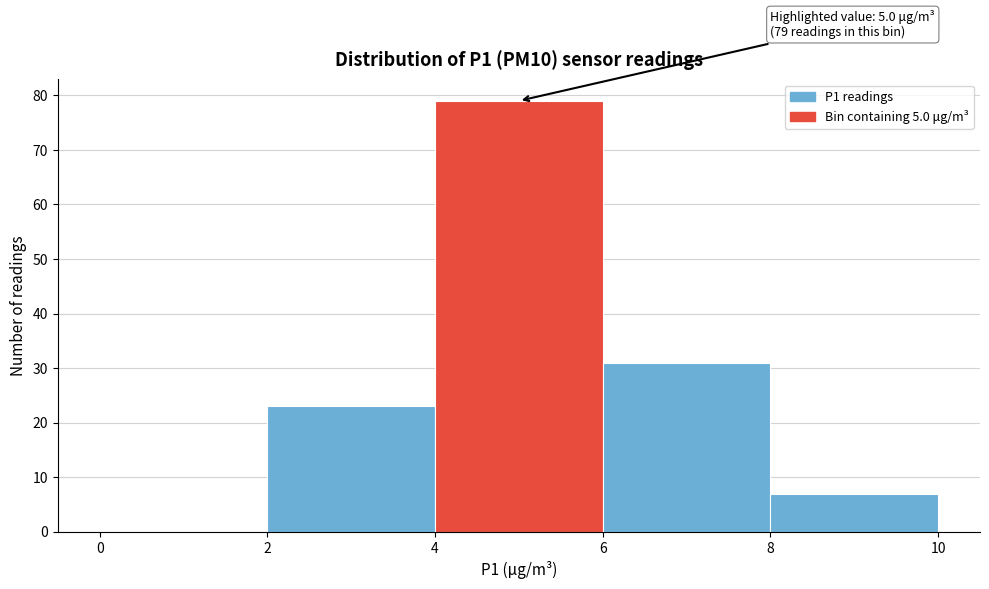

Over which range of the x-axis is the bar tallest?

4 to 6